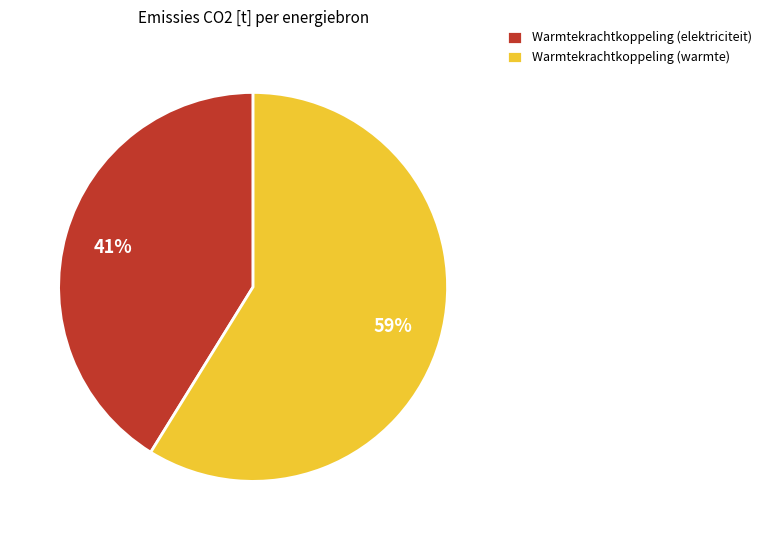

Which slice is the largest?

Warmtekrachtkoppeling (warmte)